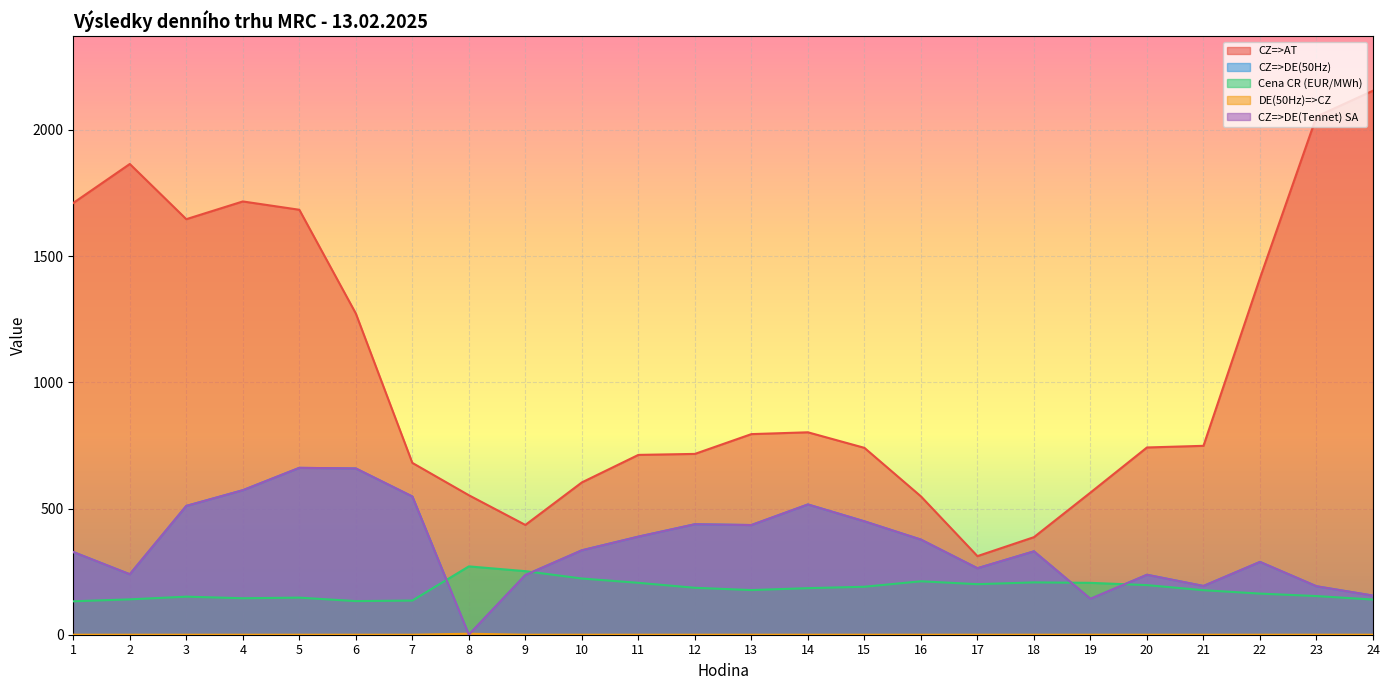

At which category does CZ=>DE(Tennet) SA reach its first local valley?

2